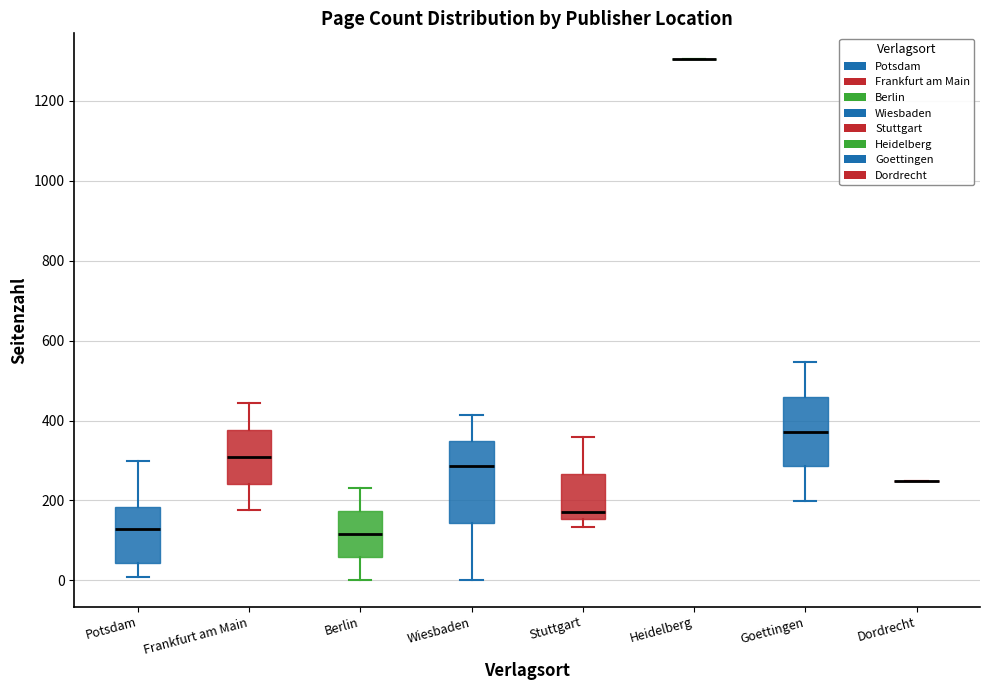

Where is the upper edge of the box for Potsdam on the y-axis? The values are not printed on the chart, so give them approximately, as read against the axis.

180